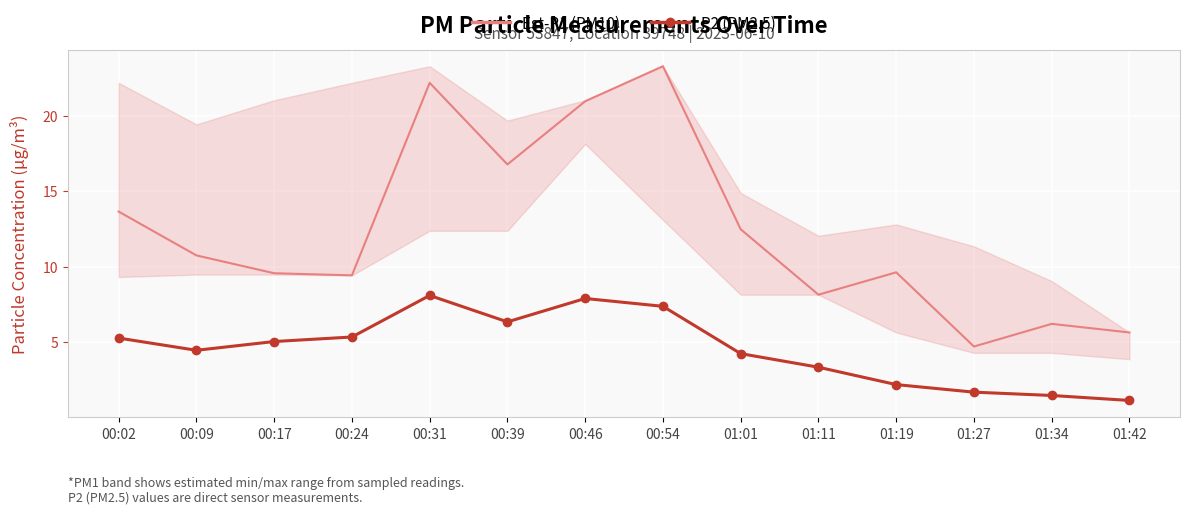

What is the difference between the Est-P1 (PM10) values at 01:19 and 01:27?

4.9